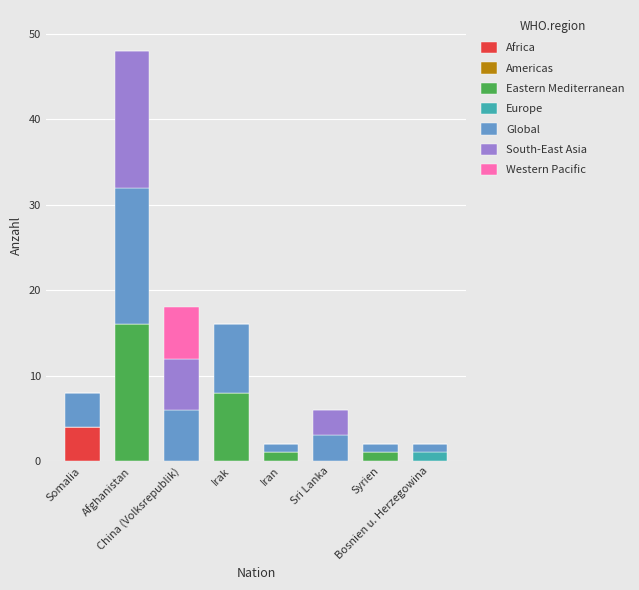

What is the maximum value for Africa?

4